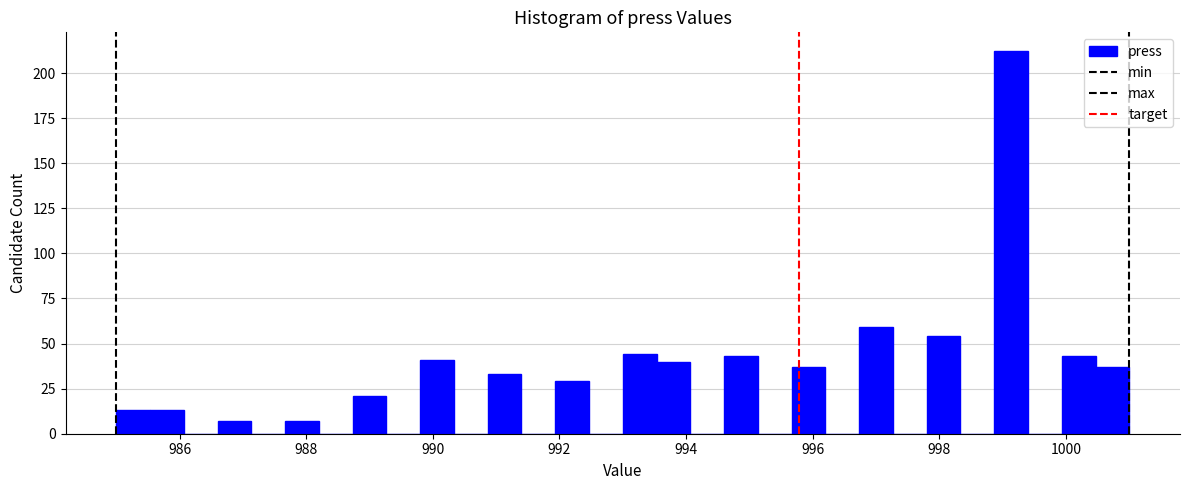

Read against the x-axis, roughly where is the centre of the tallest bar?

999.2